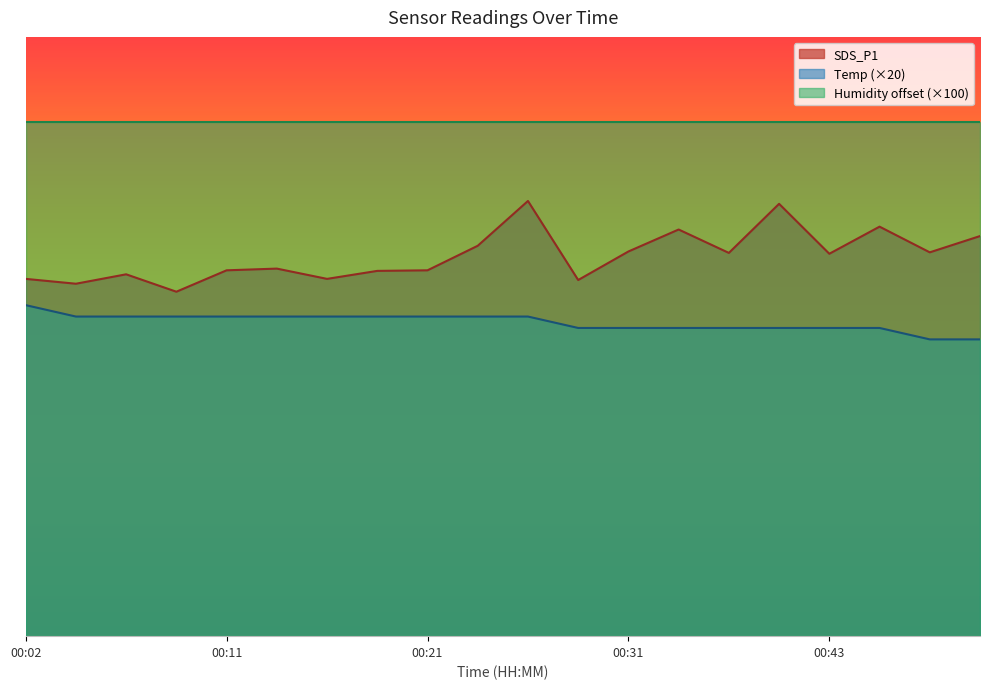

Rank the series at 00:29 from lowest to highest value.

Temp, SDS_P1